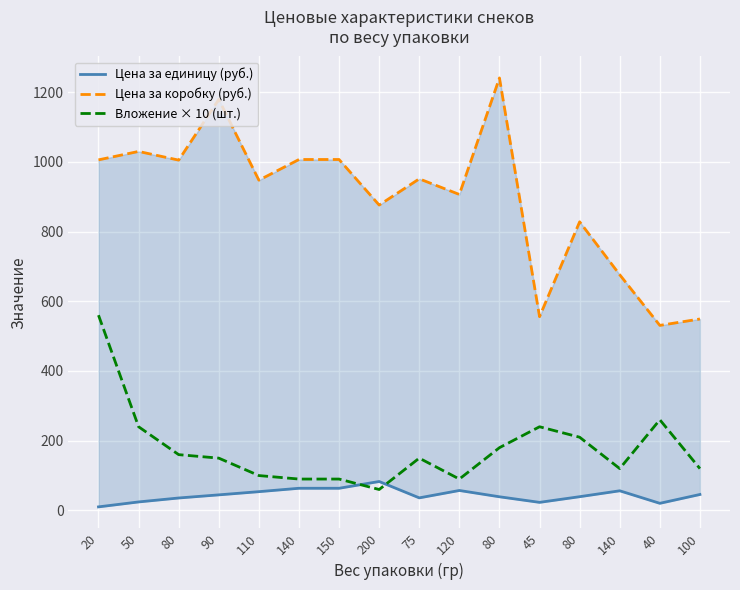

What are all the series names shown in the legend?

Цена за единицу (руб.), Цена за коробку (руб.), Вложение × 10 (шт.)